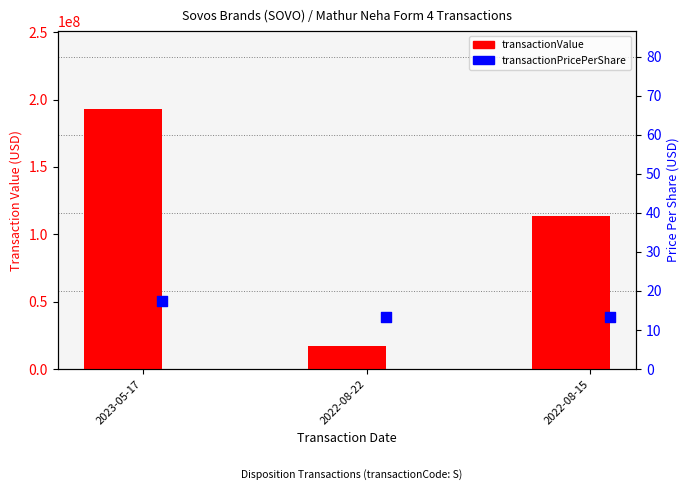

Which series has the largest Y range (max minus min)?

transactionValue